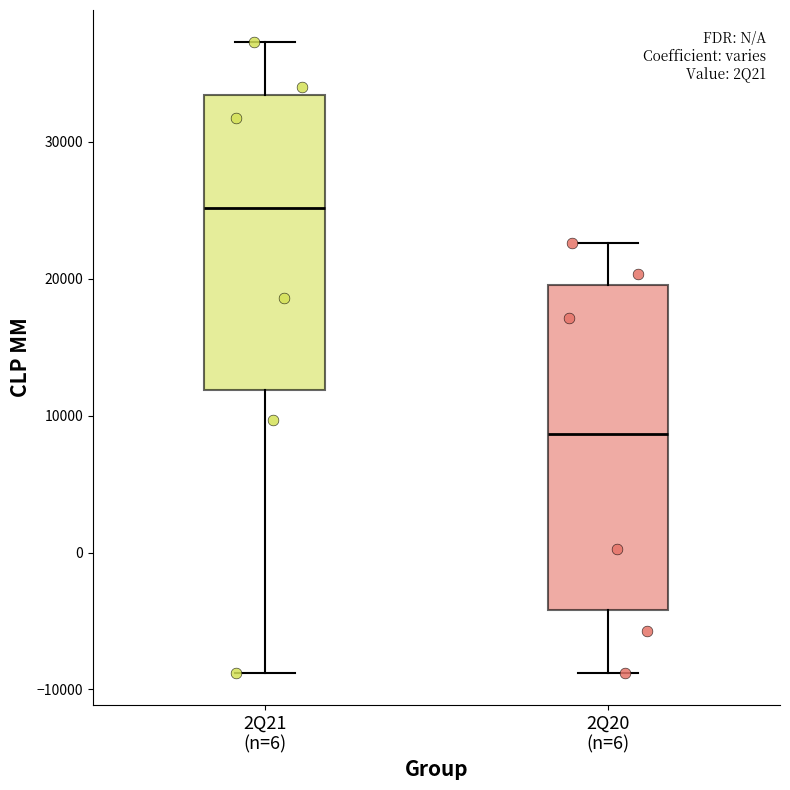

Reading left to right, read every box against the y-axis: the position of its median line, the range the box covers, and the ends of its whiskers. The values are not printed on the chart, so give them approximately, as read against the axis.

2Q21 (n=6): median 25000, box 12000 to 33000, whiskers -9000 to 37000
2Q20 (n=6): median 9000, box -4000 to 20000, whiskers -9000 to 23000